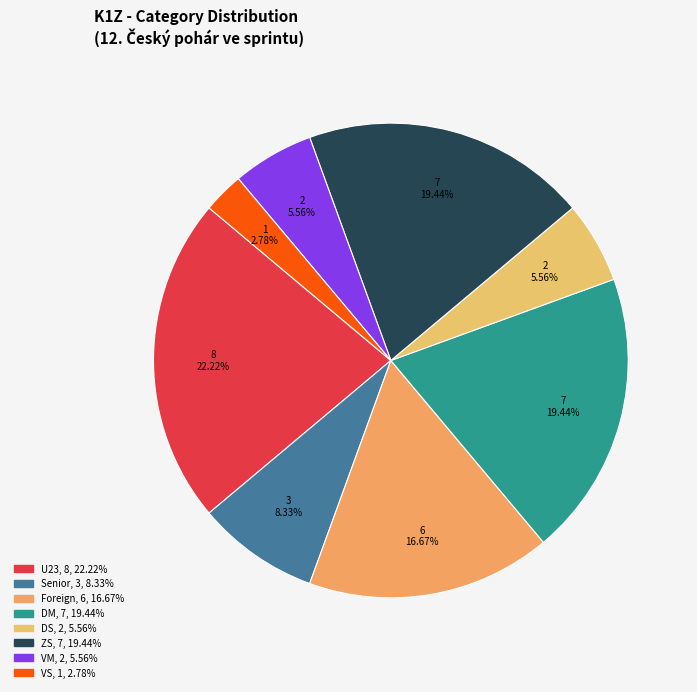

Is there any slice that represents more than half of the pie?

No